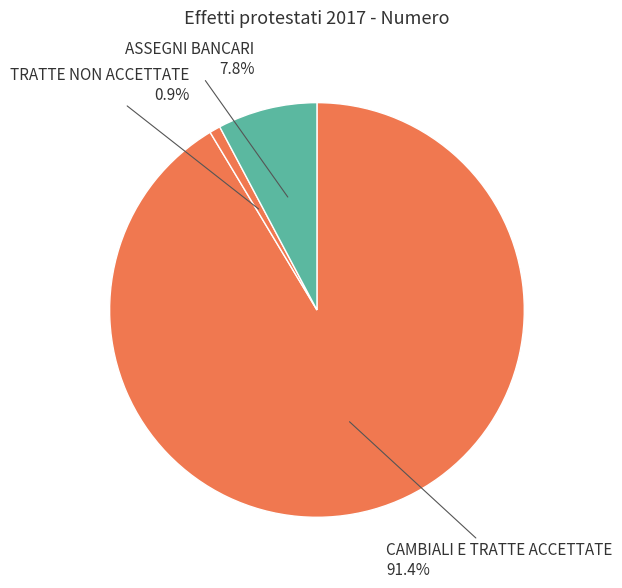

Rank the categories by value from lowest to highest.

TRATTE NON ACCETTATE, ASSEGNI BANCARI, CAMBIALI E TRATTE ACCETTATE